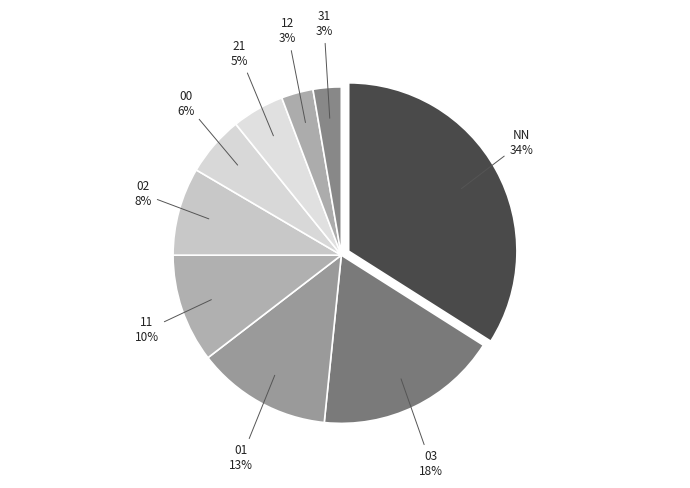

True or false: 01 accounts for 13% of the total.

True